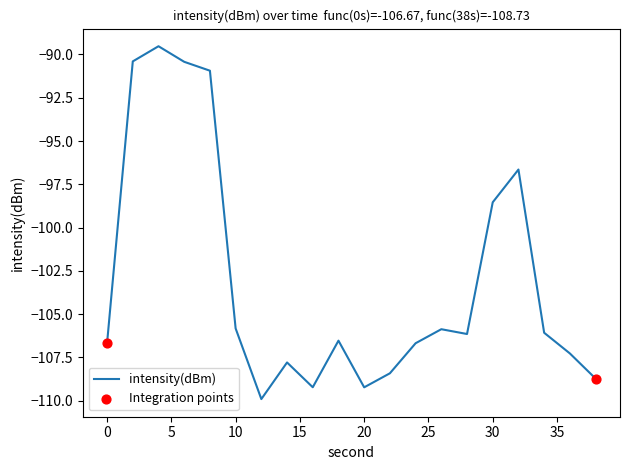

What is the greatest value displayed?

-89.5